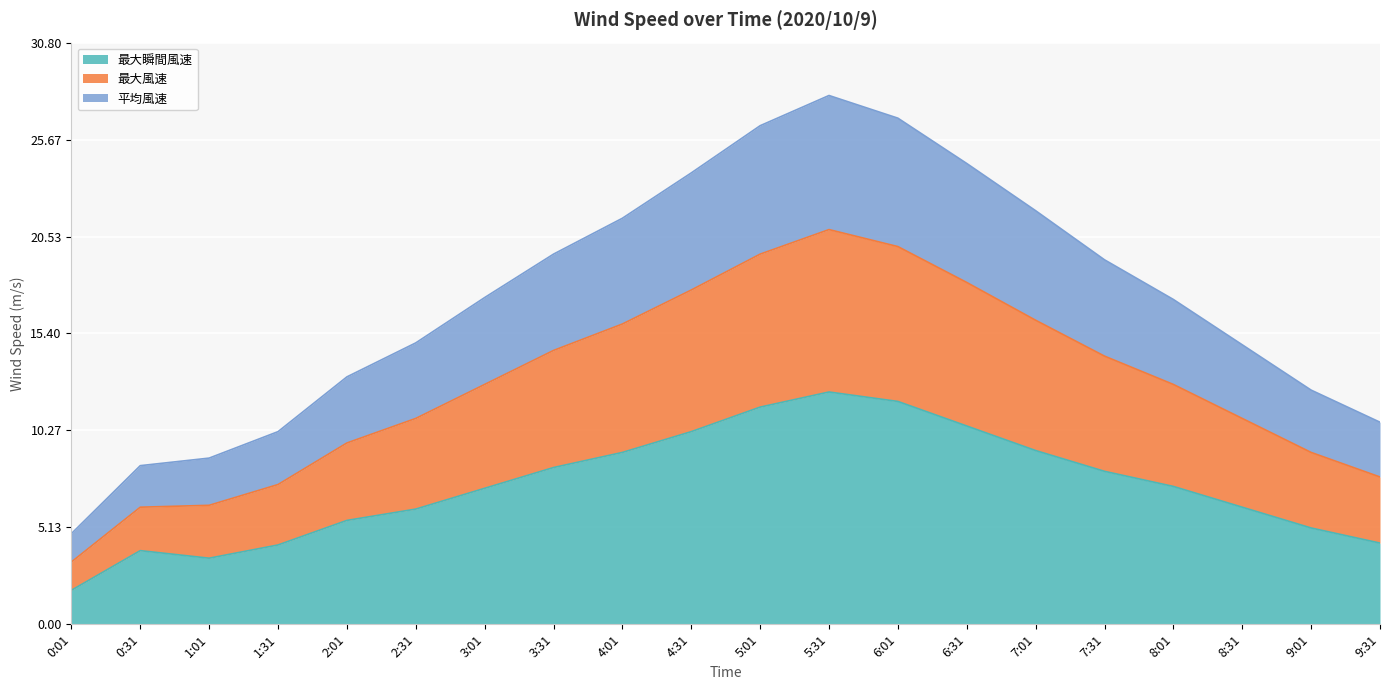

What are all the series names shown in the legend?

最大瞬間風速, 最大風速, 平均風速